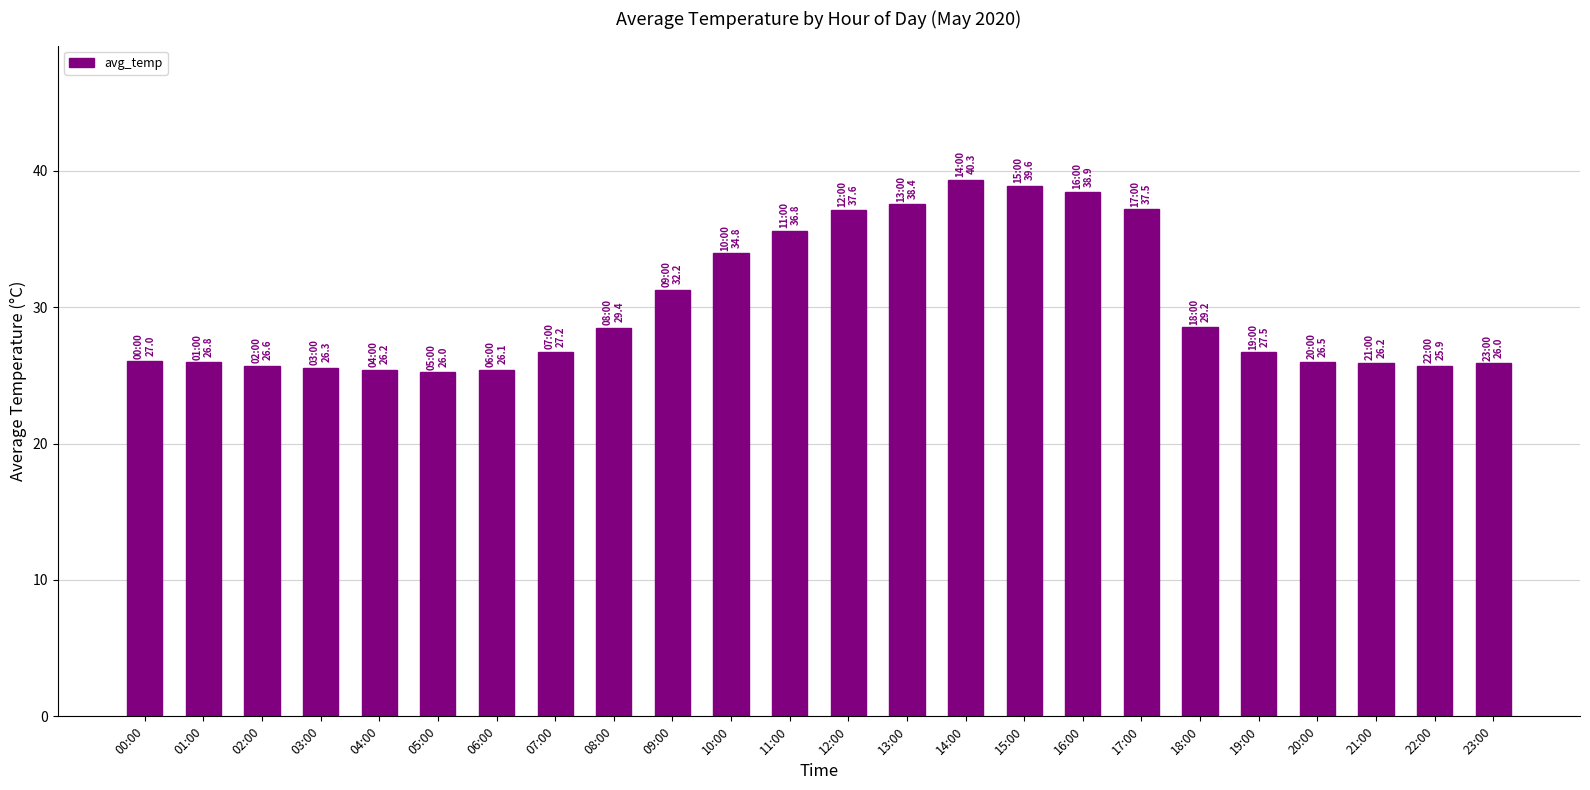

What is the average value?

30.1